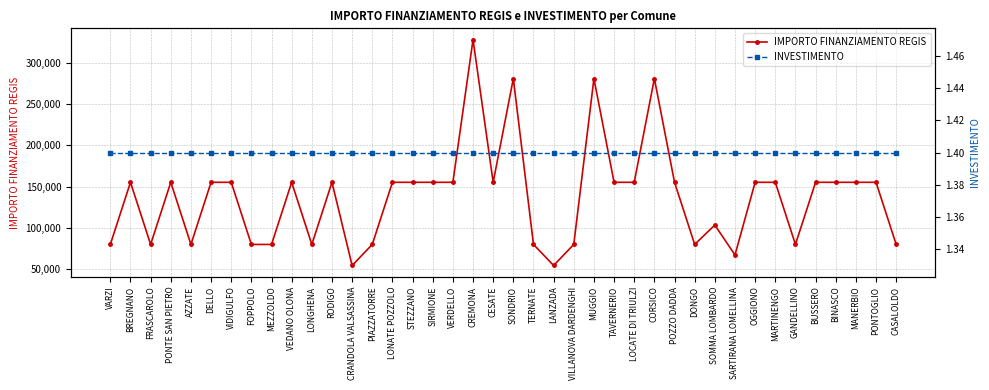

What is the label of the 32nd point from the left?

SARTIRANA LOMELLINA